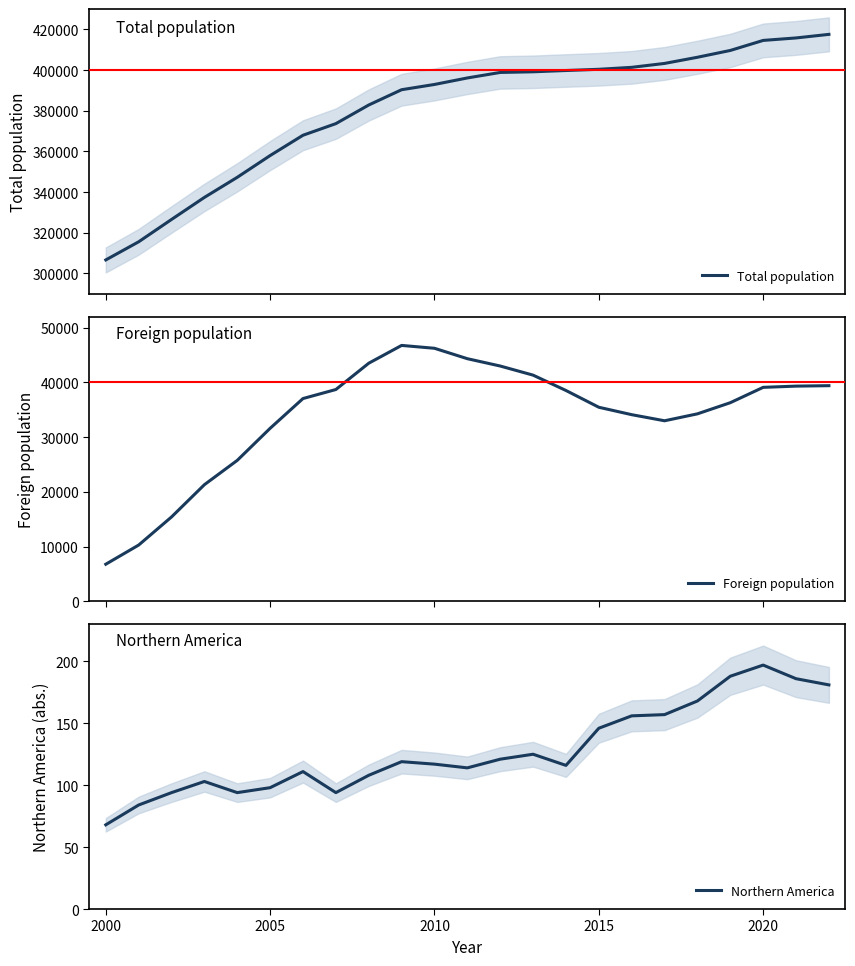

What is the value of the Total population point at the 4th from the left?

337403